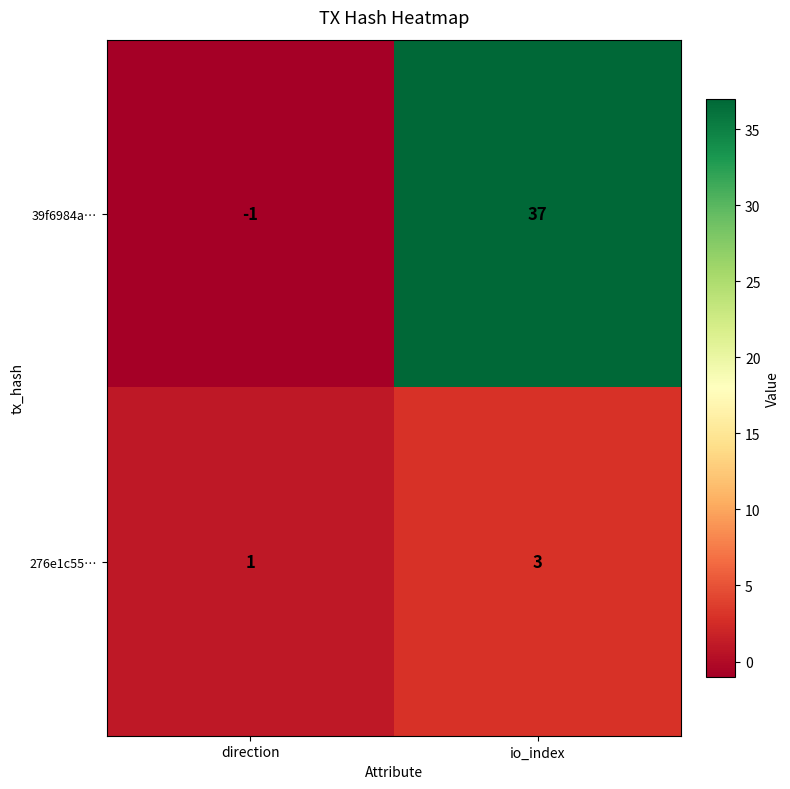

The value of 276e1c55… at io_index is 3. True or false?

True